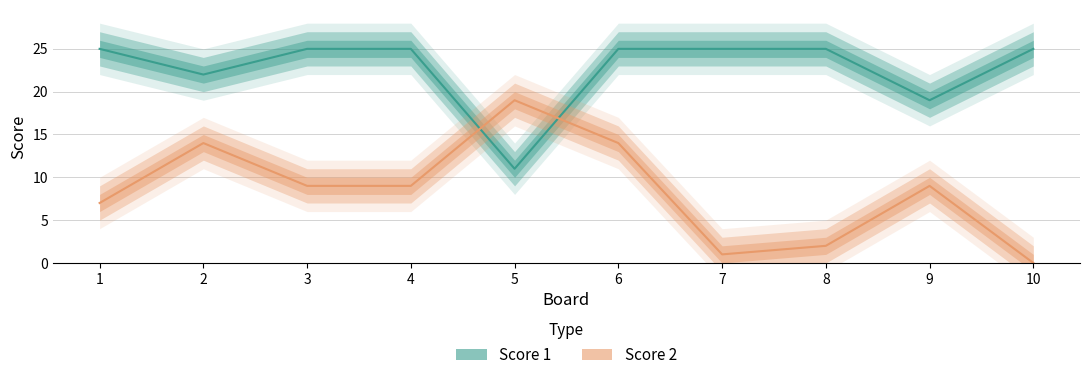

At which category does Score 1 reach its first local valley?

2